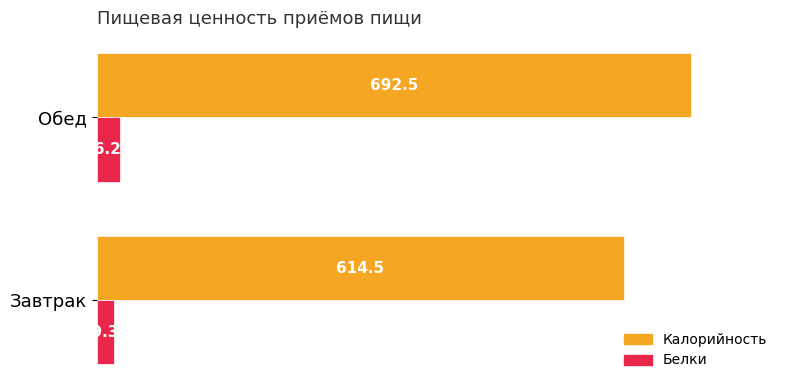

Rank the categories by Калорийность value from lowest to highest.

Завтрак, Обед